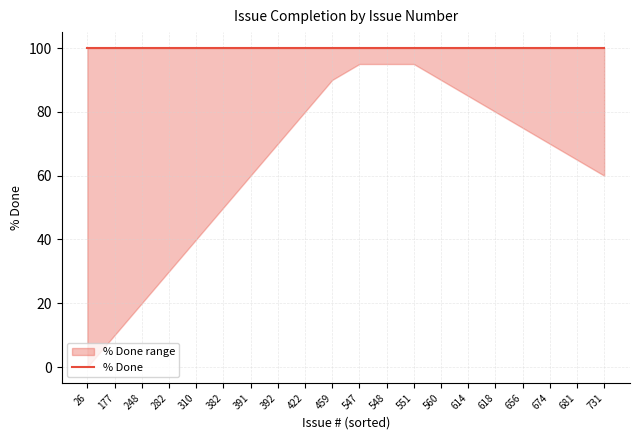

What is the total value across all series at 248?

220